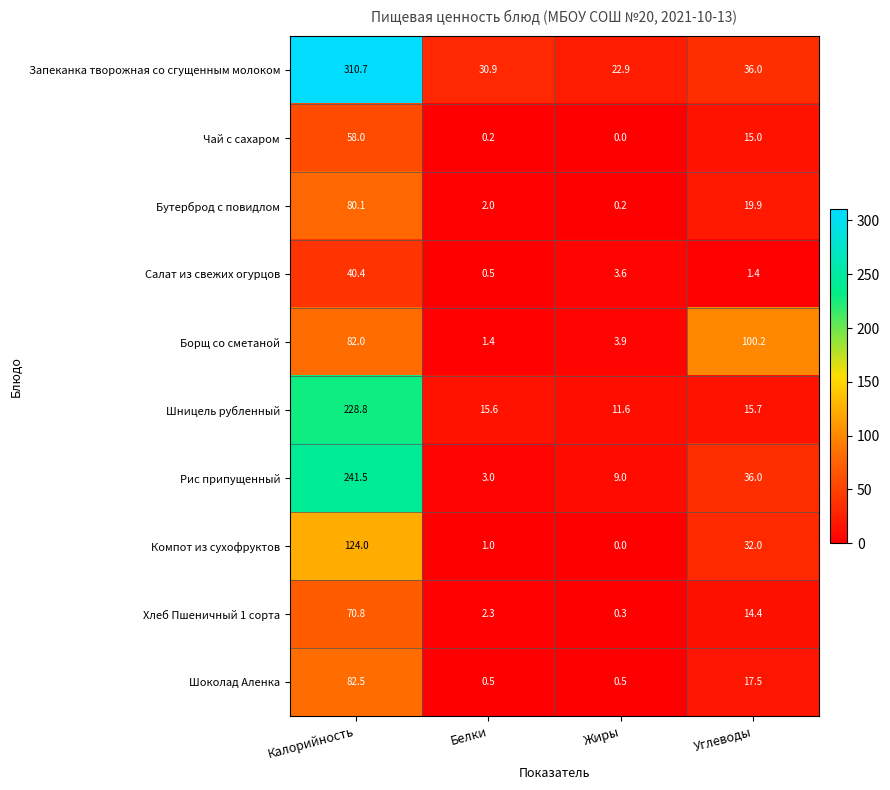

Which series has the largest total across all categories?

Запеканка творожная со сгущенным молоком